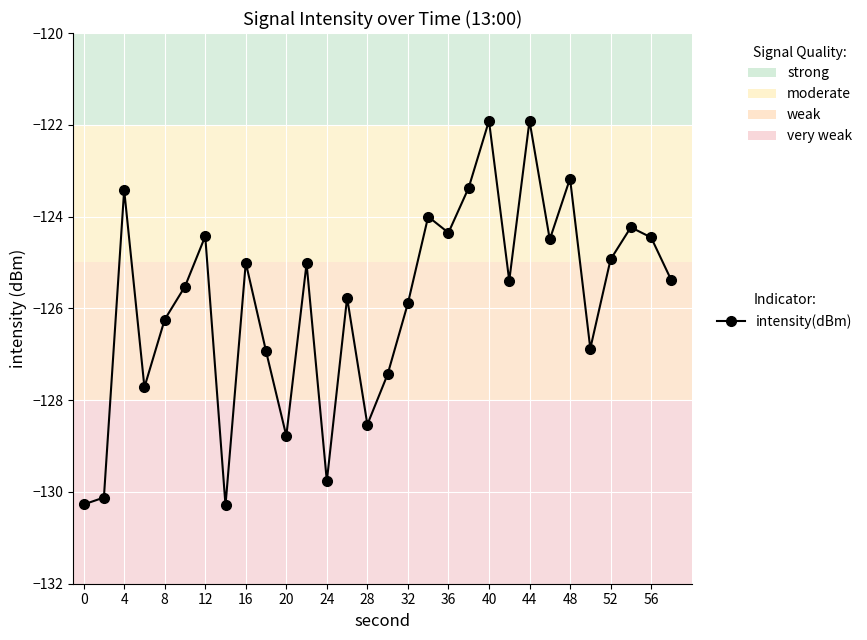

What is the difference between the second highest and minimum values?

8.4